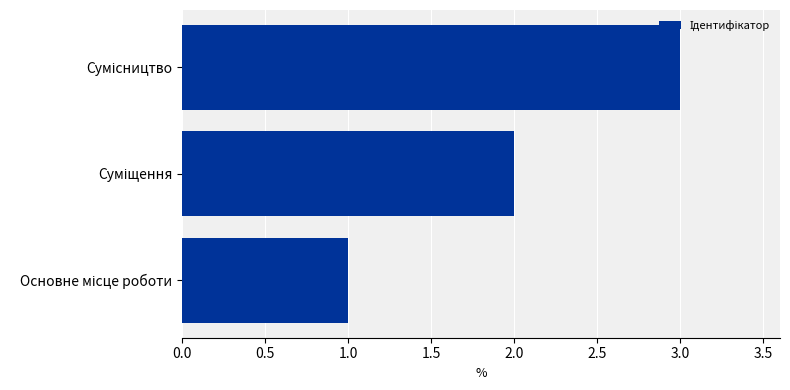

Does the chart contain stacked bars?

No